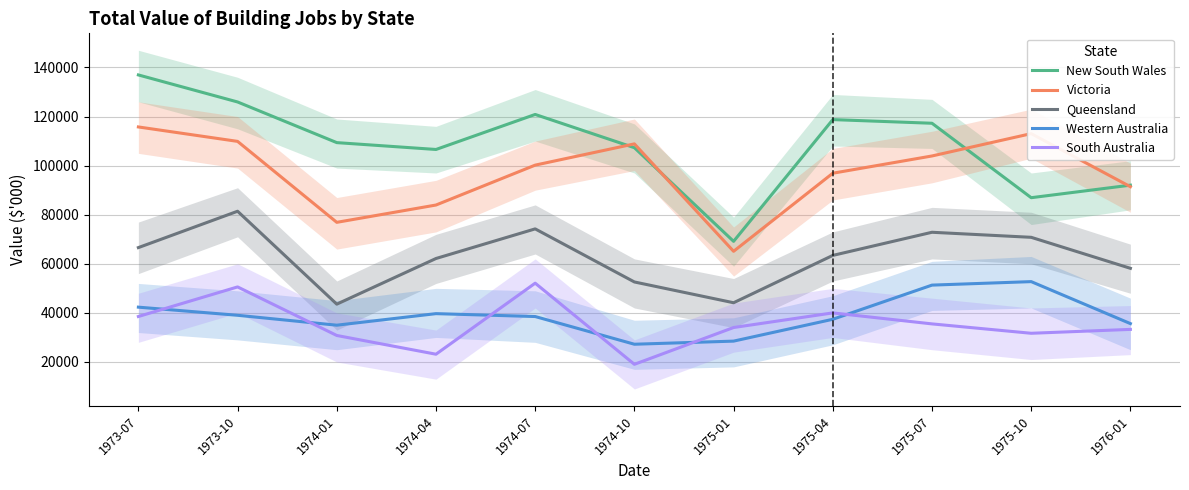

What is the difference between the highest and lowest values at 1974-04?

83417